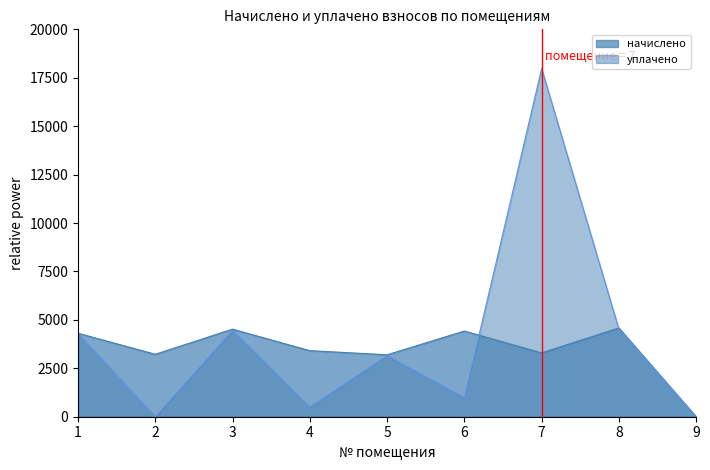

Between 4 and 5, which is larger?

4